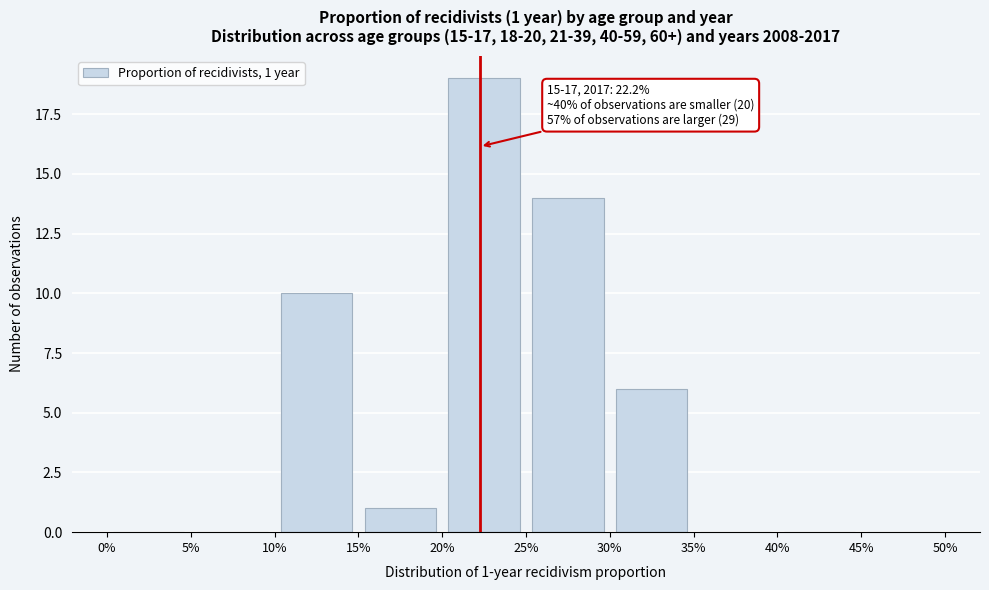

Over which range of the x-axis is the bar tallest?

20% to 25%